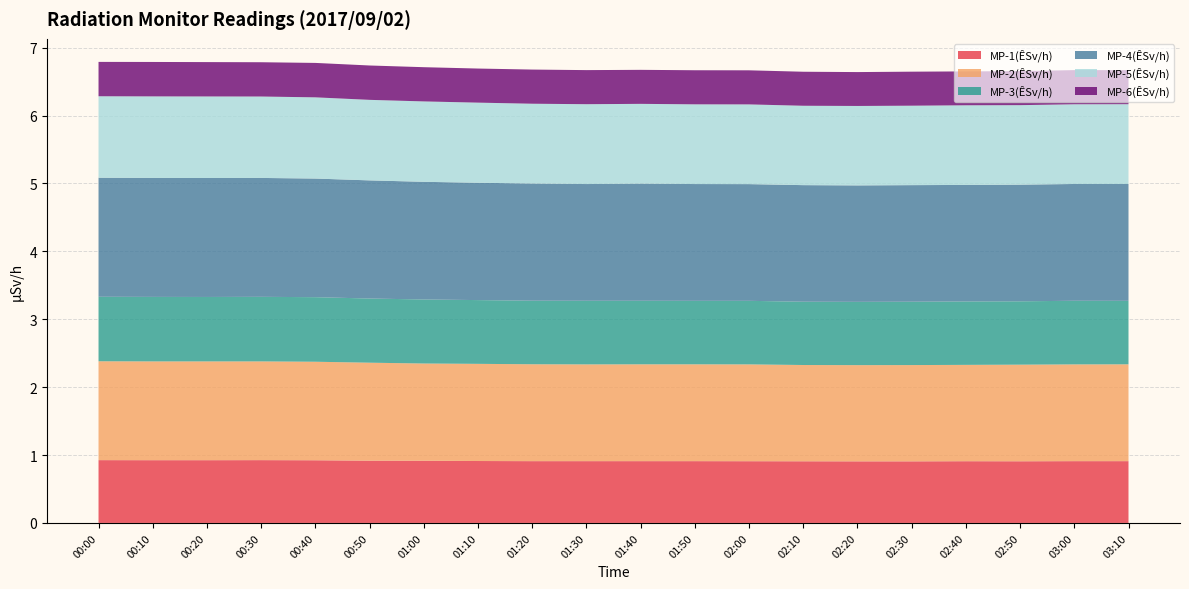

Reading left to right, what are all the values shown in this chart?

MP-1(ÊSv/h): 0.9	0.9	0.9	0.9	0.9	0.9	0.9	0.9	0.9	0.9	0.9	0.9	0.9	0.9	0.9	0.9	0.9	0.9	0.9	0.9
MP-2(ÊSv/h): 1.5	1.5	1.5	1.5	1.5	1.4	1.4	1.4	1.4	1.4	1.4	1.4	1.4	1.4	1.4	1.4	1.4	1.4	1.4	1.4
MP-3(ÊSv/h): 0.9	0.9	0.9	1.0	1.0	0.9	0.9	0.9	0.9	0.9	0.9	0.9	0.9	0.9	0.9	0.9	0.9	0.9	0.9	0.9
MP-4(ÊSv/h): 1.8	1.8	1.8	1.8	1.7	1.7	1.7	1.7	1.7	1.7	1.7	1.7	1.7	1.7	1.7	1.7	1.7	1.7	1.7	1.7
MP-5(ÊSv/h): 1.2	1.2	1.2	1.2	1.2	1.2	1.2	1.2	1.2	1.2	1.2	1.2	1.2	1.2	1.2	1.2	1.2	1.2	1.2	1.2
MP-6(ÊSv/h): 0.5	0.5	0.5	0.5	0.5	0.5	0.5	0.5	0.5	0.5	0.5	0.5	0.5	0.5	0.5	0.5	0.5	0.5	0.5	0.5